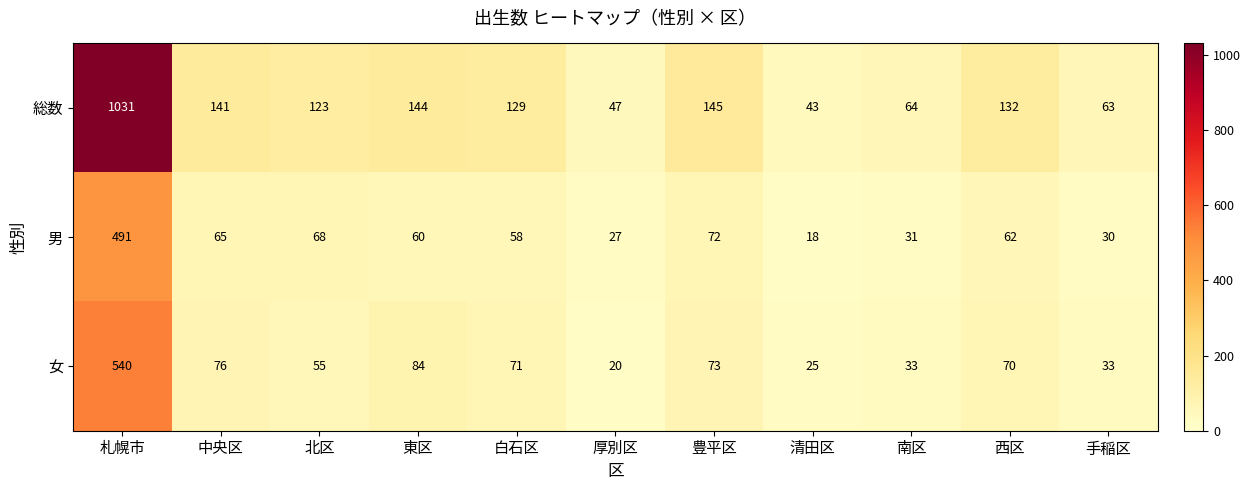

What is the difference between the 男 values at 札幌市 and 豊平区?

419